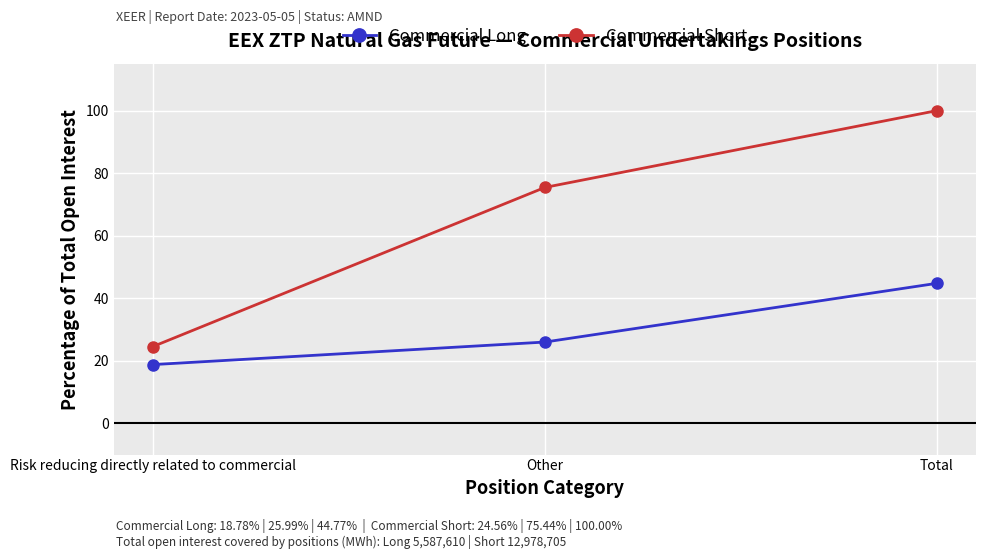

The value of Commercial Short at Total is 100.0. True or false?

True